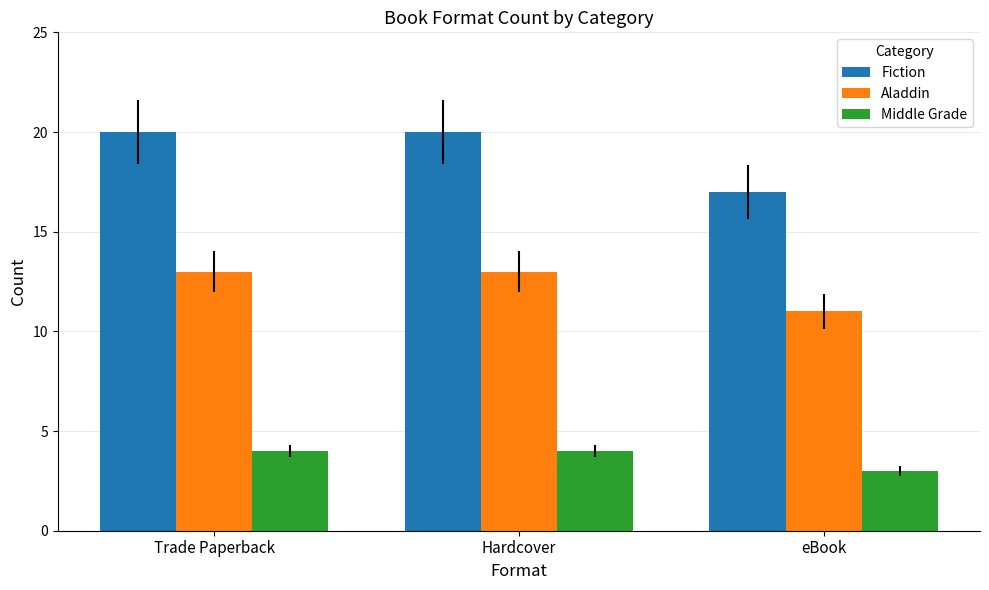

What position from the left is eBook?

3